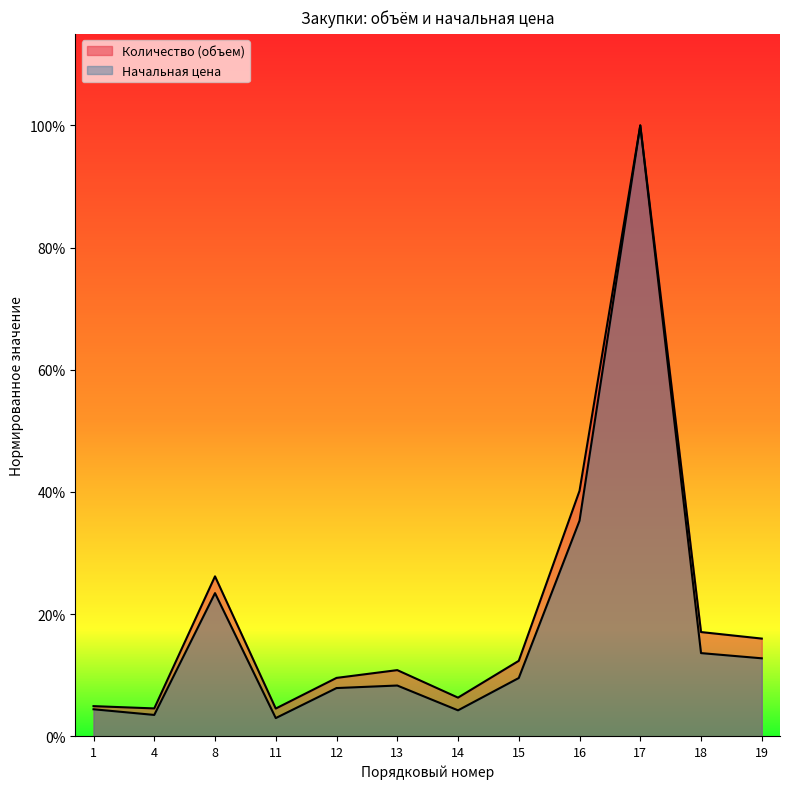

The Количество (объем) series shows 0.5 at 16. True or false?

False